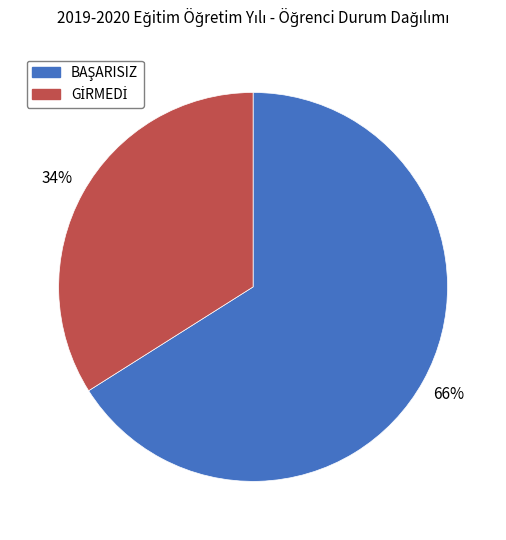

To the nearest percent, what is the difference between the largest and smallest slice percentages?

32%